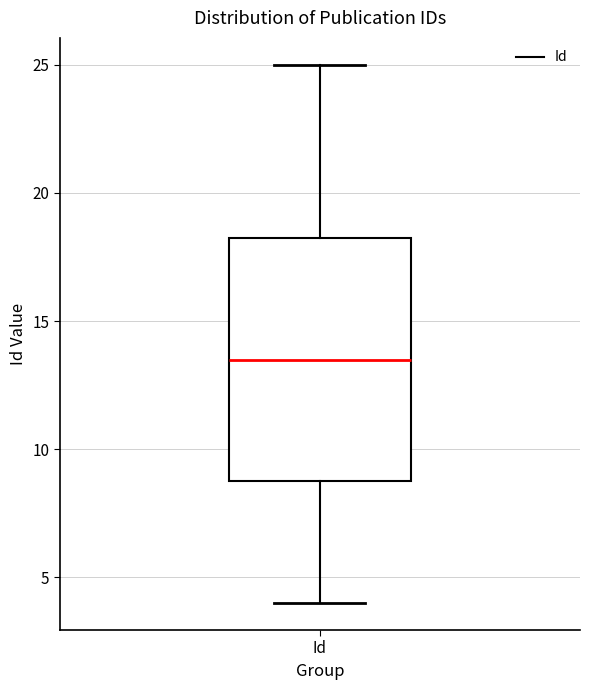

Where is the upper edge of the box for Id on the y-axis? The values are not printed on the chart, so give them approximately, as read against the axis.

18.5